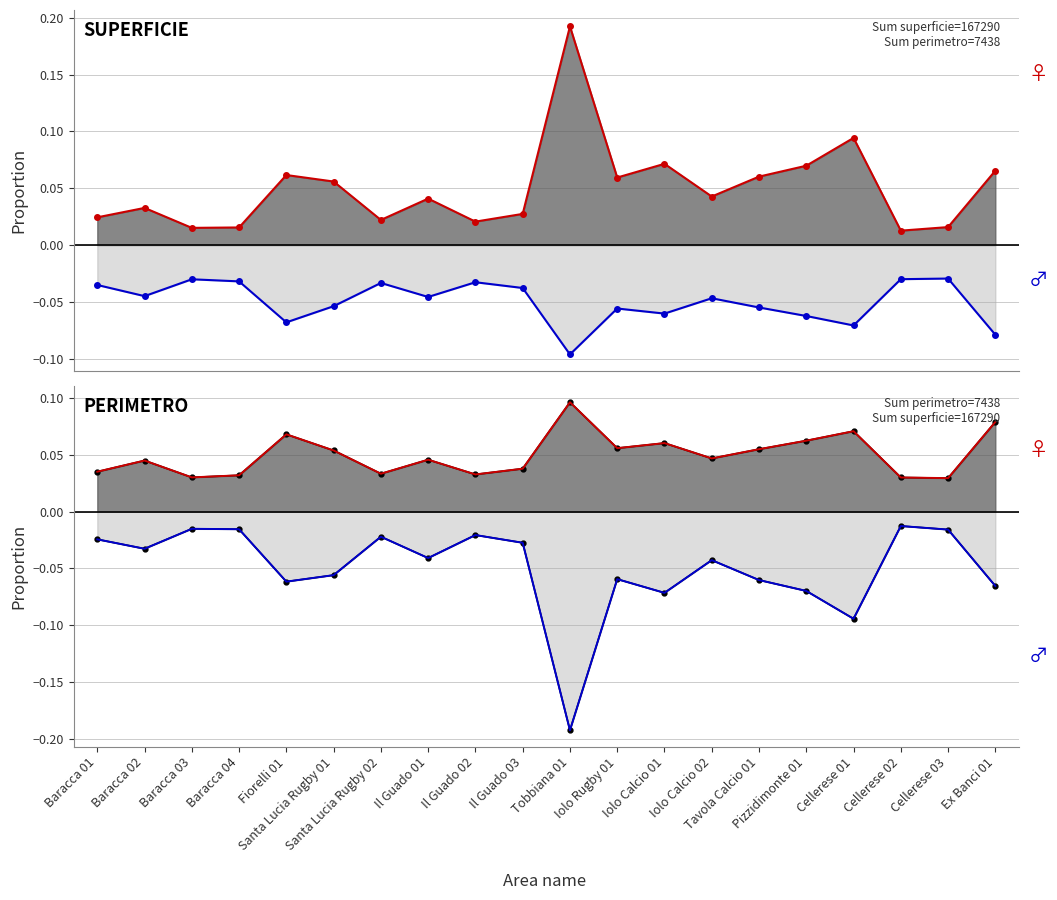

Reading right to left, transcribe all the data shown in this chart.

superficie: 0.1	0.0	0.0	0.1	0.1	0.1	0.0	0.1	0.1	0.2	0.0	0.0	0.0	0.0	0.1	0.1	0.0	0.0	0.0	0.0
perimetro: -0.1	-0.0	-0.0	-0.1	-0.1	-0.1	-0.0	-0.1	-0.1	-0.1	-0.0	-0.0	-0.0	-0.0	-0.1	-0.1	-0.0	-0.0	-0.0	-0.0